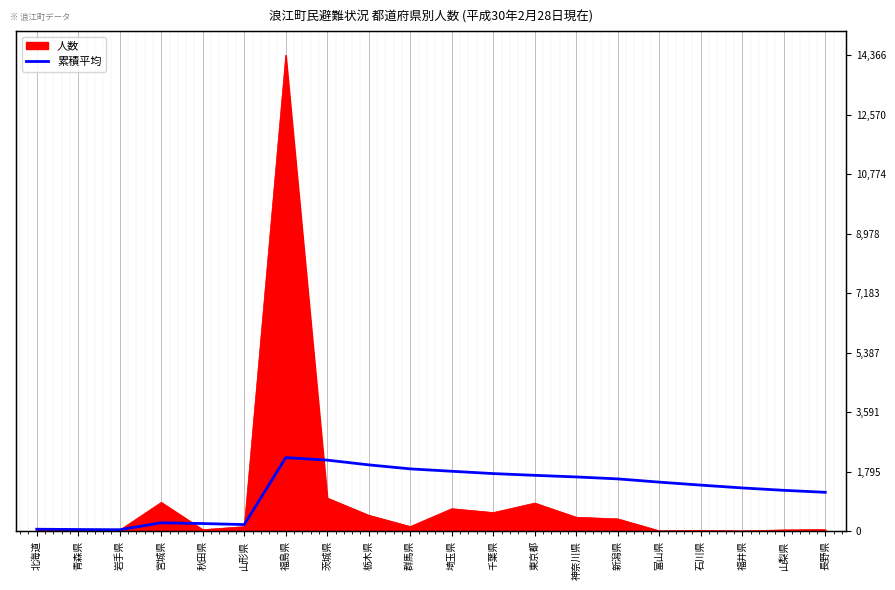

What position from the right is 長野県?

1